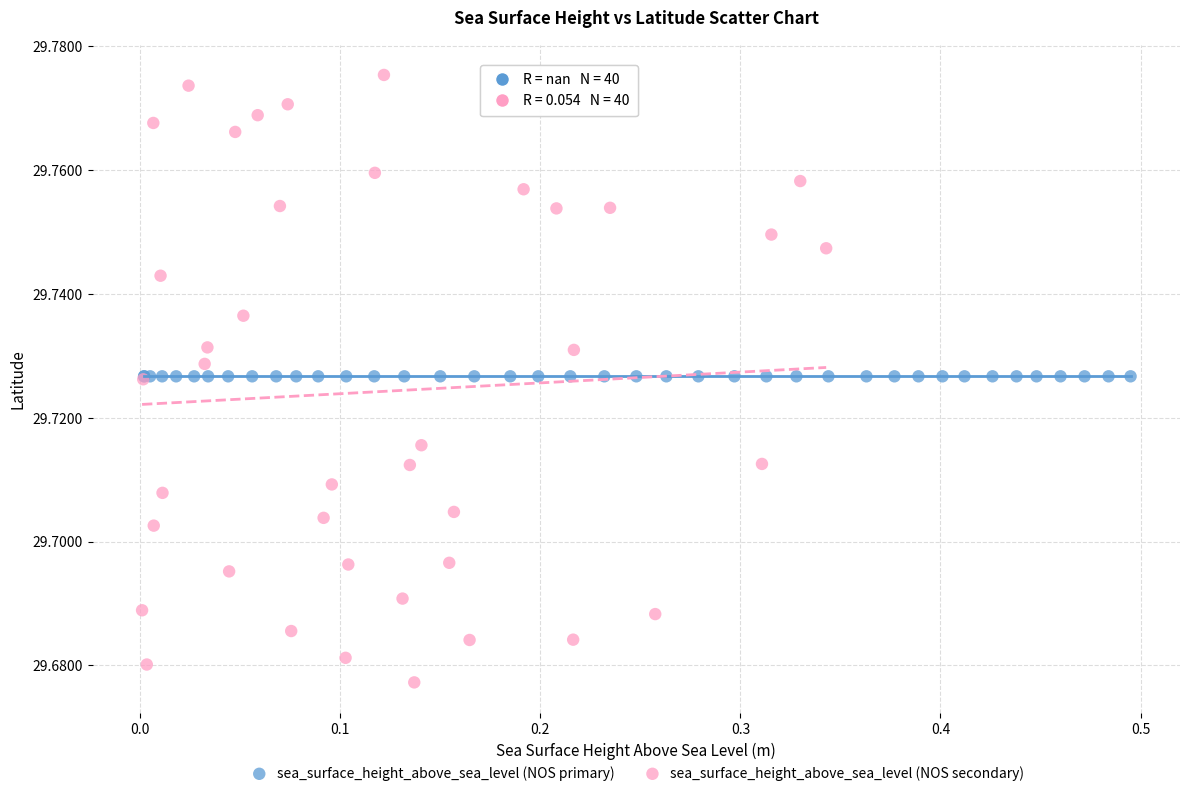

What are all the series names shown in the legend?

sea_surface_height_above_sea_level (NOS primary), sea_surface_height_above_sea_level (NOS secondary)